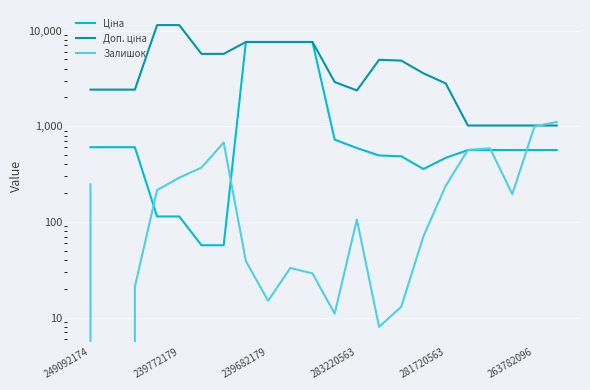

How many lines are shown in the chart?

3